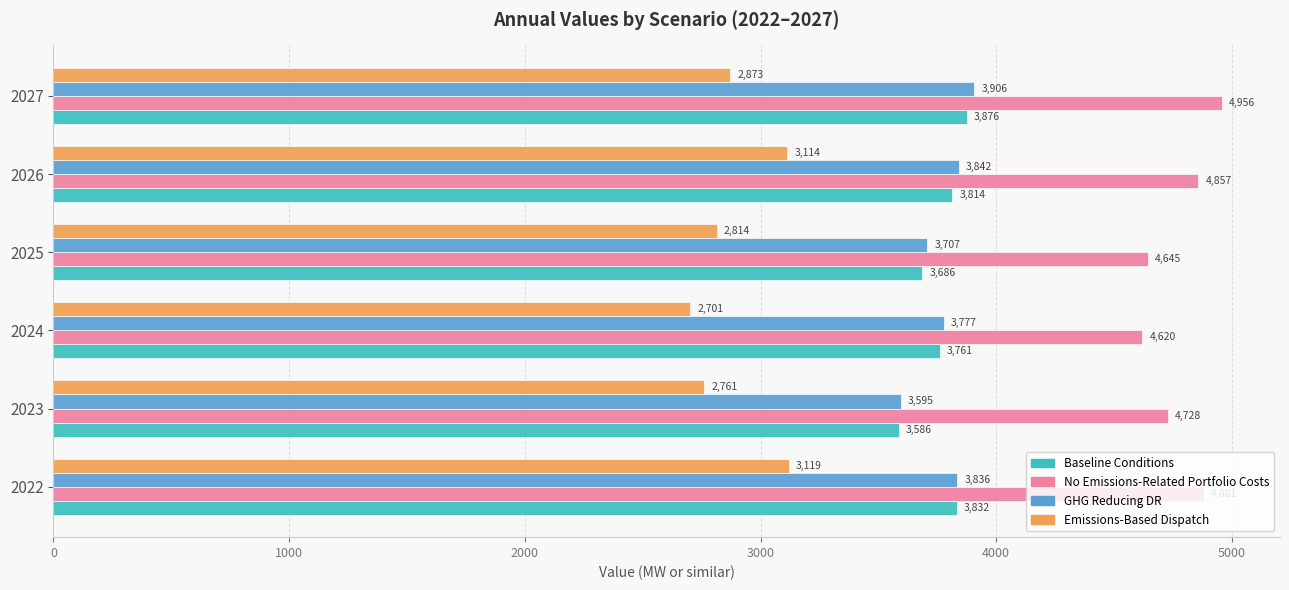

At which category is the sum across all series the highest?

2022